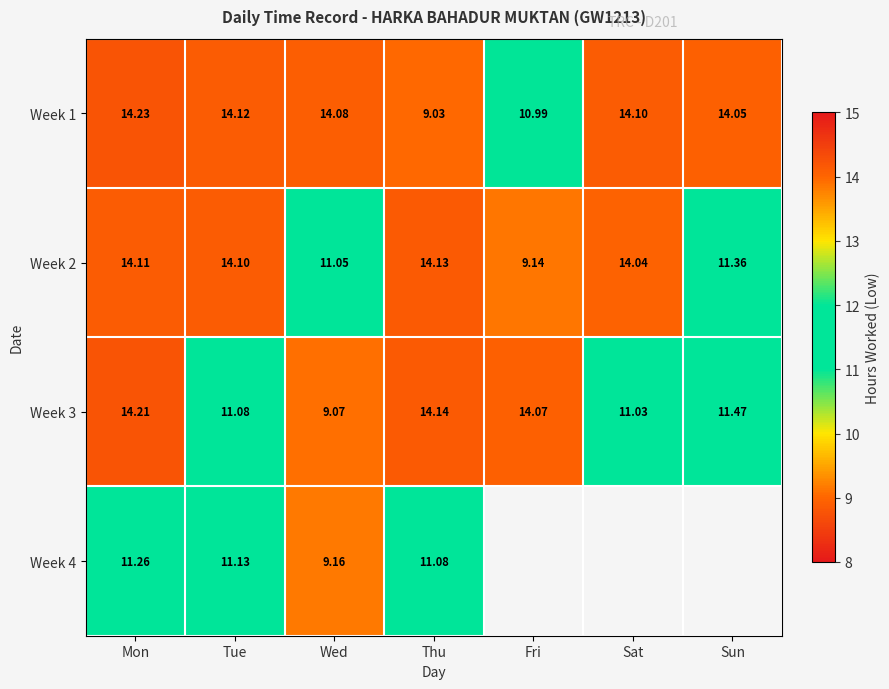

At which label is Week 1 closest to 11?

Fri